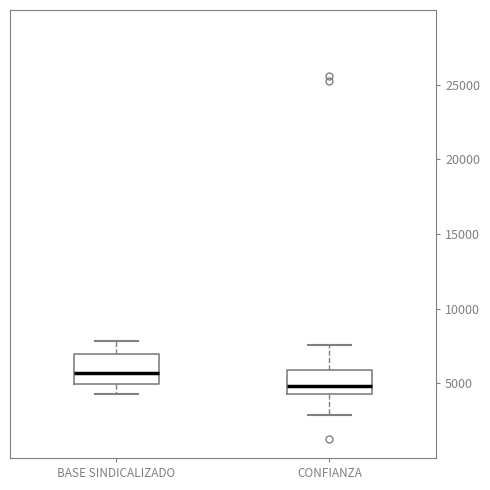

Where is the lower edge of the box for BASE SINDICALIZADO on the y-axis? The values are not printed on the chart, so give them approximately, as read against the axis.

5000